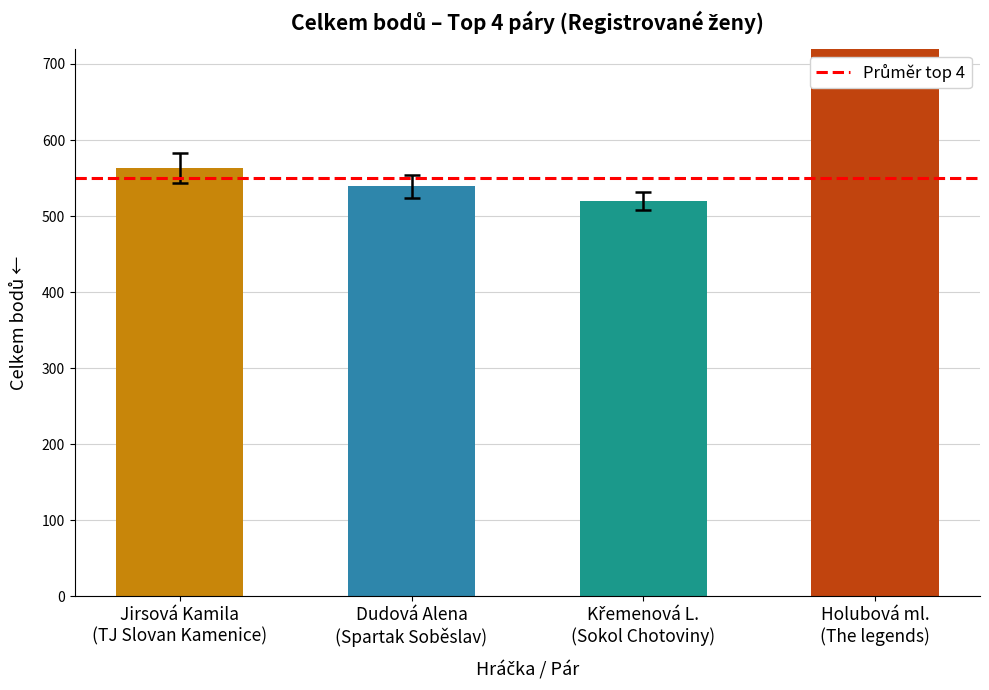

What is the label of the 1st bar from the right?

Holubová ml.
(The legends)